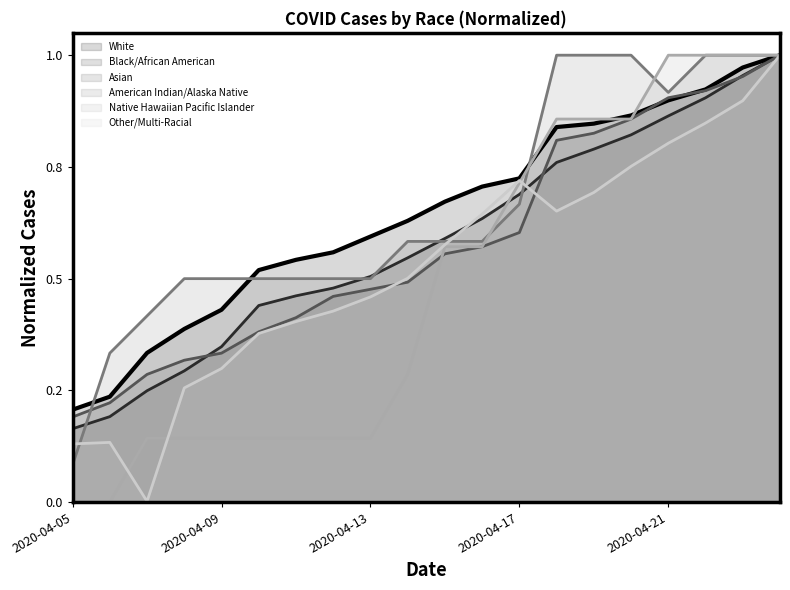

Rank the series at 2020-04-17 from lowest to highest value.

Asian, American Indian/Alaska Native, Black/African American, Native Hawaiian Pacific Islander, Other/Multi-Racial, White